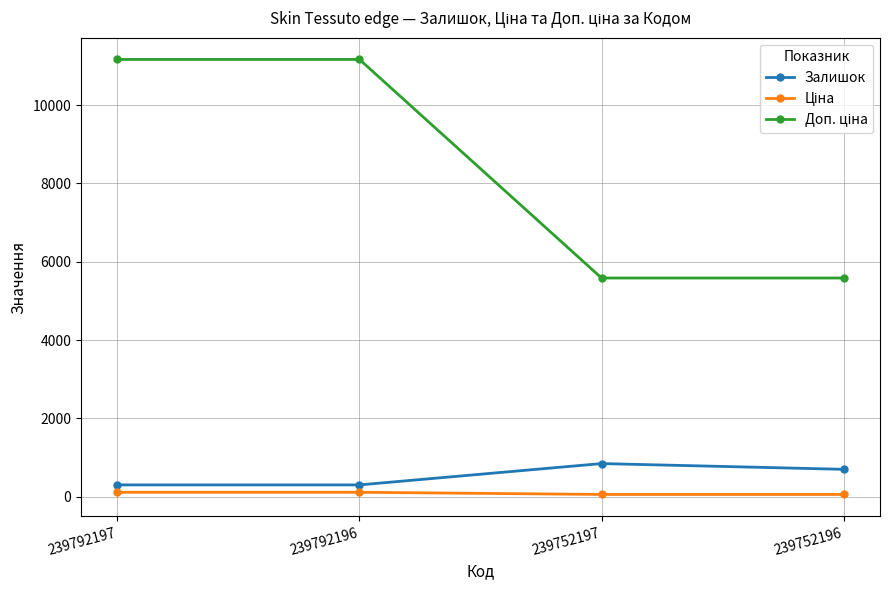

How many series are shown in this chart?

3